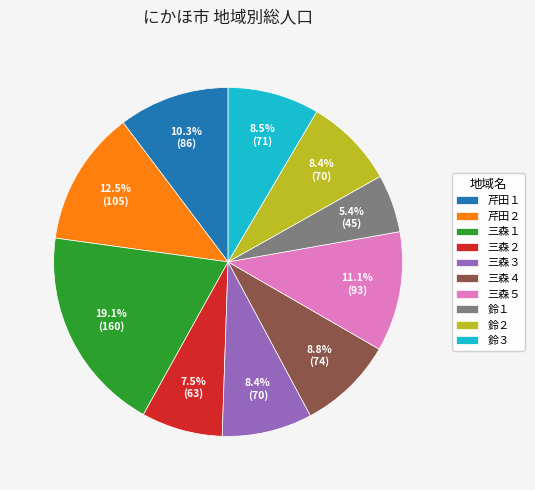

What is the smallest slice in the pie chart?

鈴１